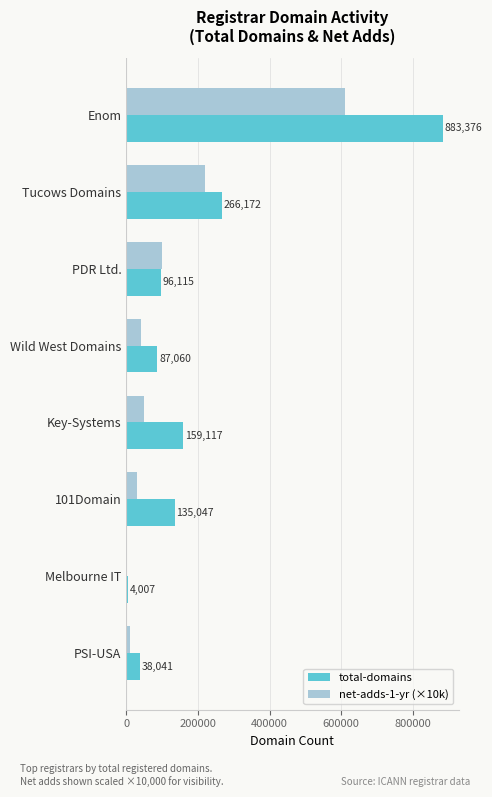

Where is net-adds-1-yr (×10k) nearest to the value 305000?

Tucows Domains